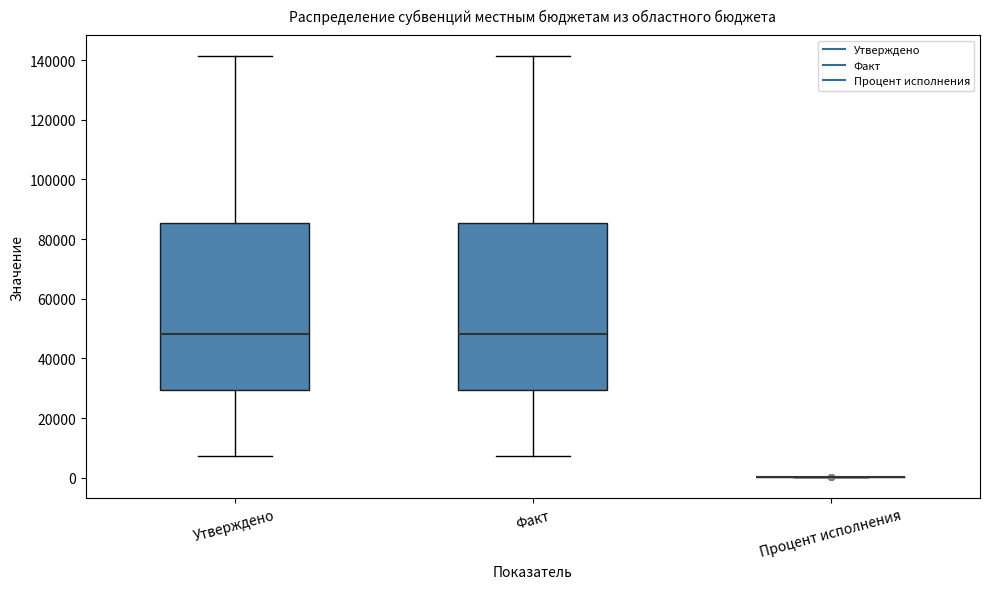

Where does the lower whisker of the box for Утверждено end on the y-axis? The values are not printed on the chart, so give them approximately, as read against the axis.

8000